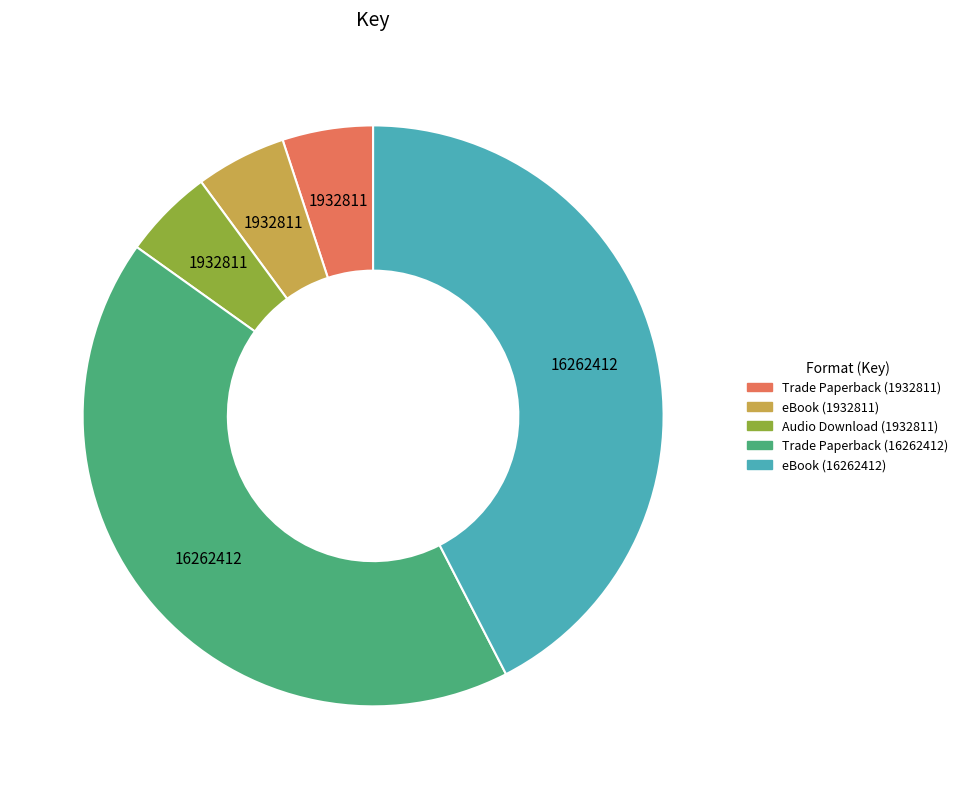

Combined, do eBook (1932811) and eBook (16262412) account for over 50%?

No